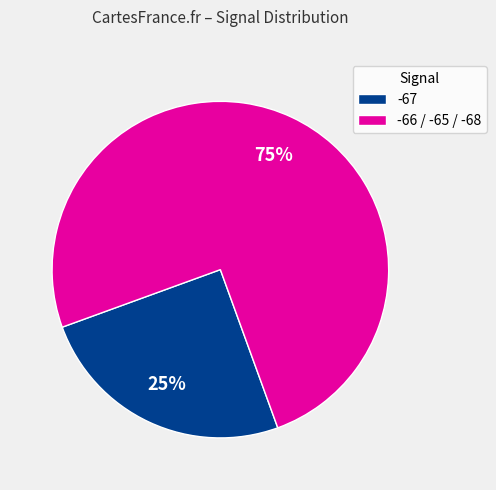

How many slices are in this pie chart?

2